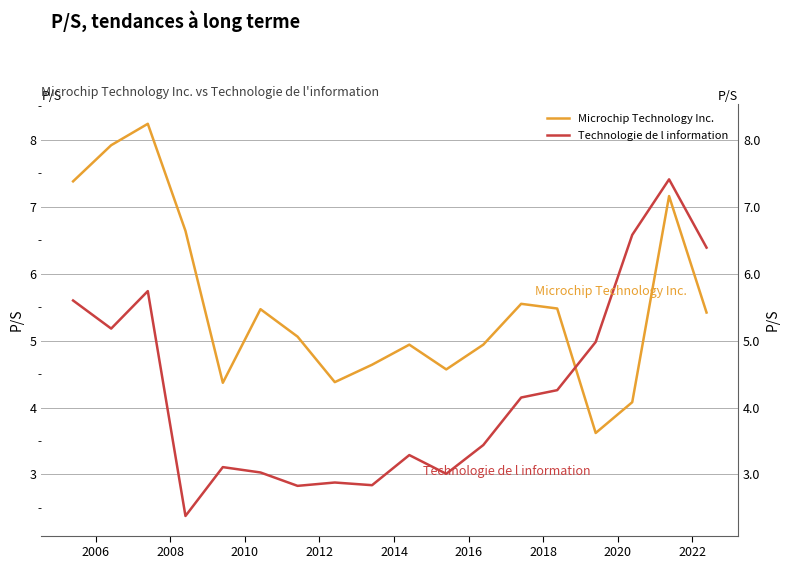

Reading left to right, what are all the values shown in this chart?

Microchip Technology Inc.: 7.4	7.9	8.2	6.6	4.4	5.5	5.1	4.4	4.6	4.9	4.6	4.9	5.5	5.5	3.6	4.1	7.2	5.4
Technologie de l information: 5.6	5.2	5.7	2.4	3.1	3.0	2.8	2.9	2.8	3.3	3.0	3.4	4.2	4.3	5.0	6.6	7.4	6.4